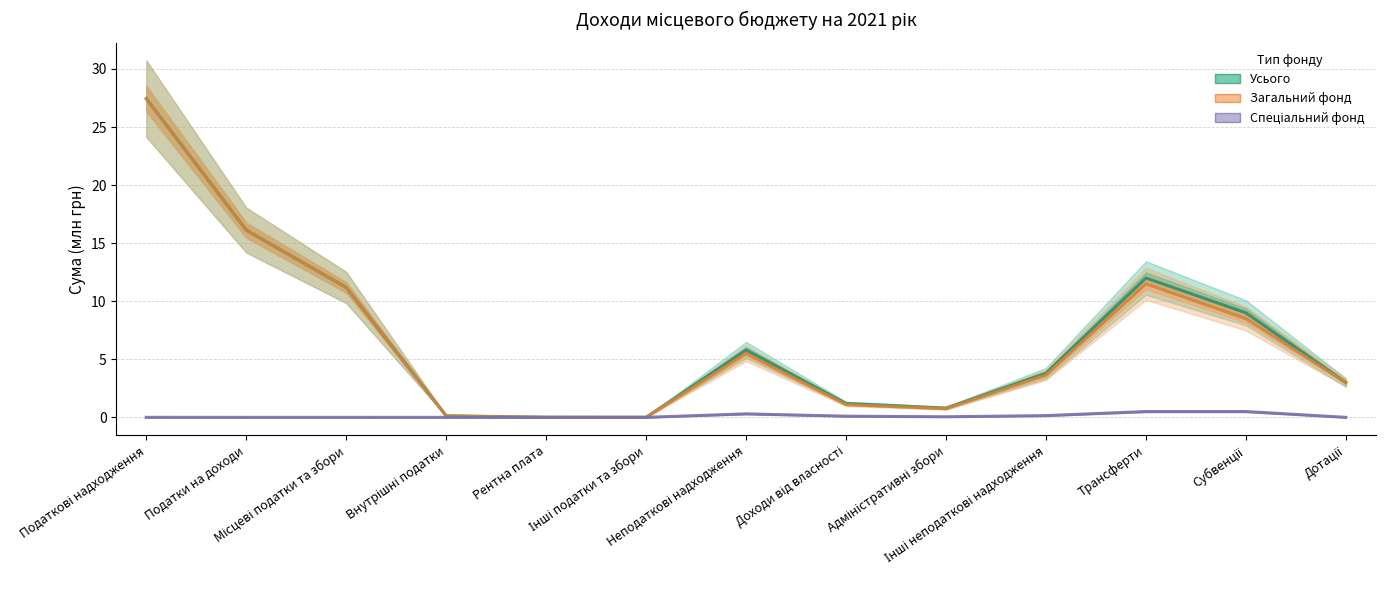

How many lines are shown in the chart?

3